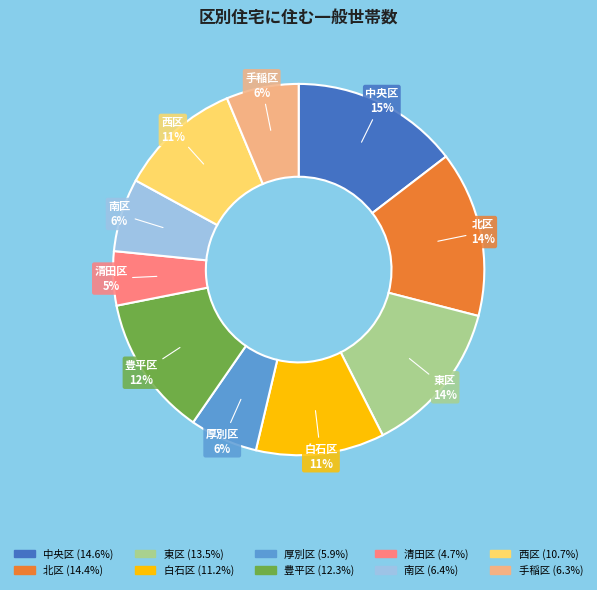

To the nearest percent, what is the difference between the 白石区 and 北区 slice percentages?

3%